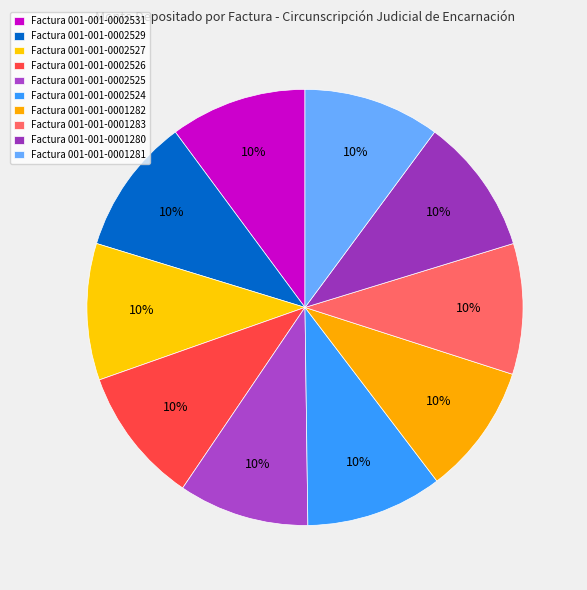

Count the number of slices in the pie.

10